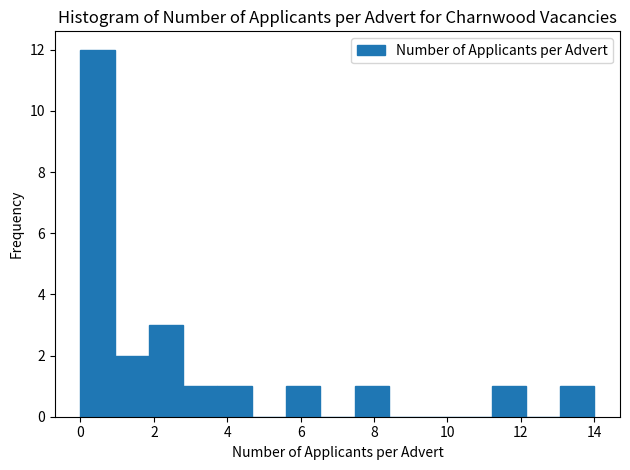

Reading left to right, list every bar in this chart as the range it spans on the x-axis followed by its height. Neither the bar edges nor the heights are printed on the chart, so give them approximately, as read against the axes.

0.0 to 1.0: 12
1.0 to 1.8: 2
1.8 to 2.8: 3
2.8 to 3.8: 1
3.8 to 4.6: 1
4.6 to 5.6: 0
5.6 to 6.6: 1
6.6 to 7.4: 0
7.4 to 8.4: 1
8.4 to 9.4: 0
9.4 to 10.2: 0
10.2 to 11.2: 0
11.2 to 12.2: 1
12.2 to 13.0: 0
13.0 to 14.0: 1